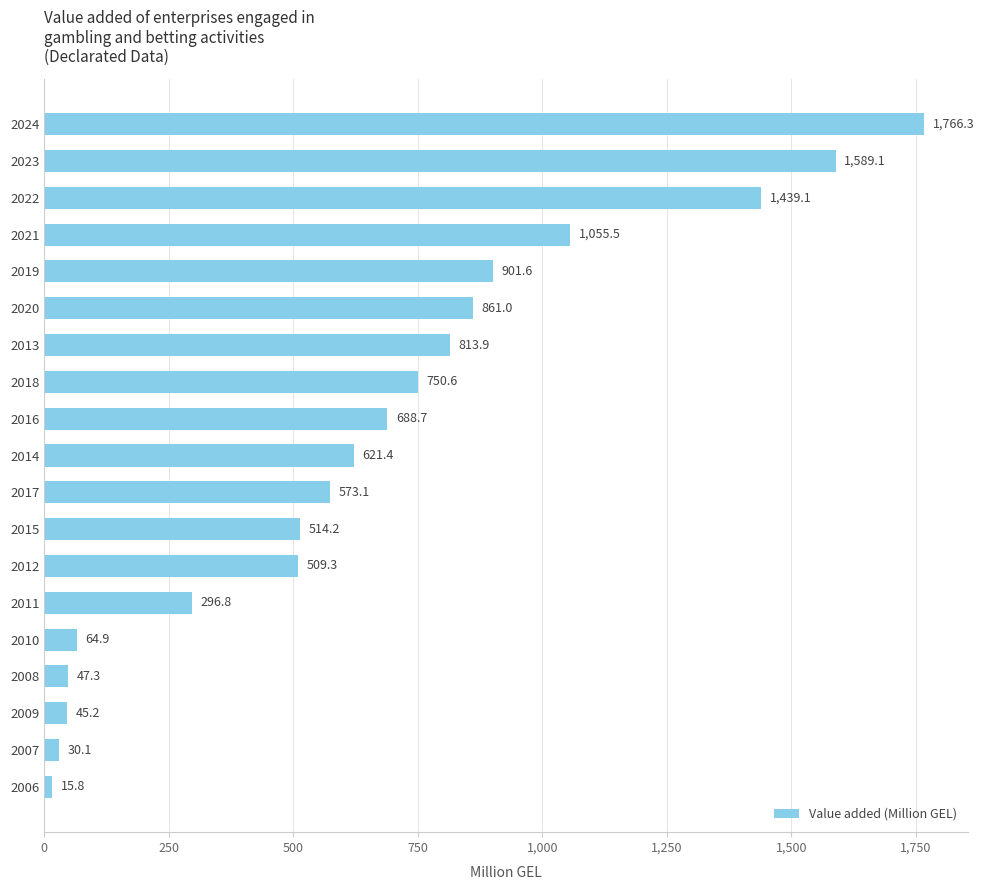

True or false: the data shows 296.8 at 2011.

True